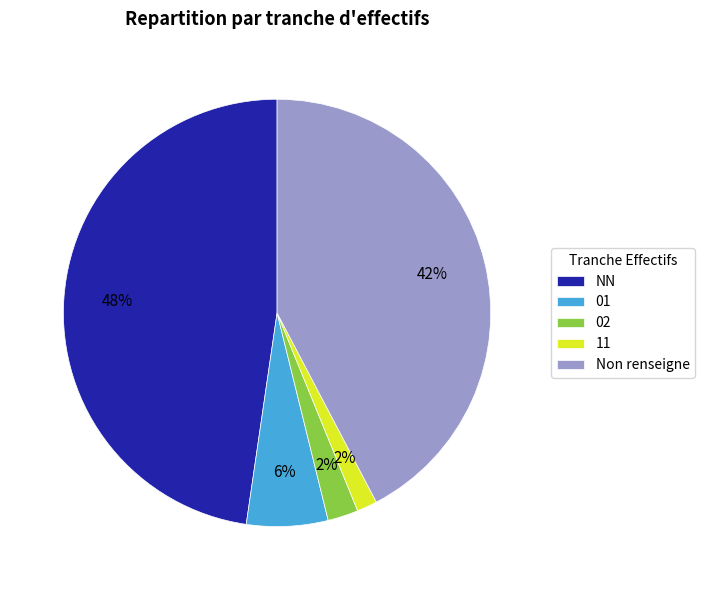

Is the sum of 11 and Non renseigne greater than half?

No